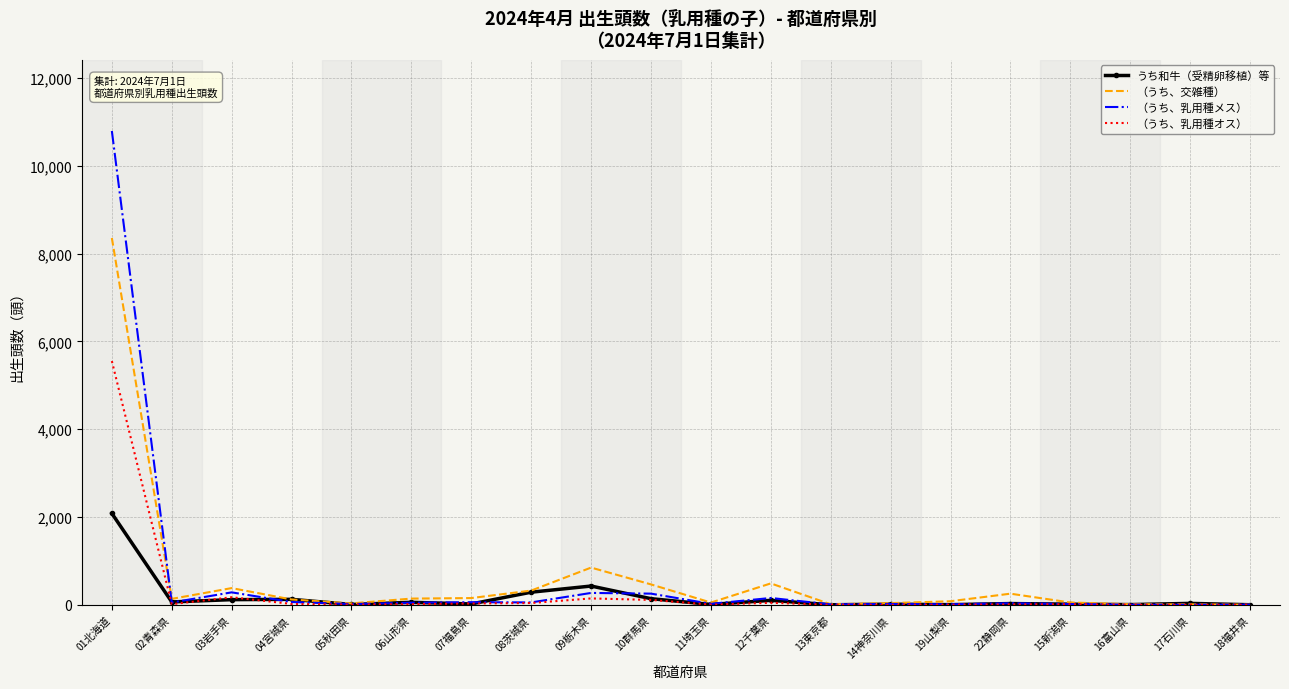

How many categories are shown in the chart?

20